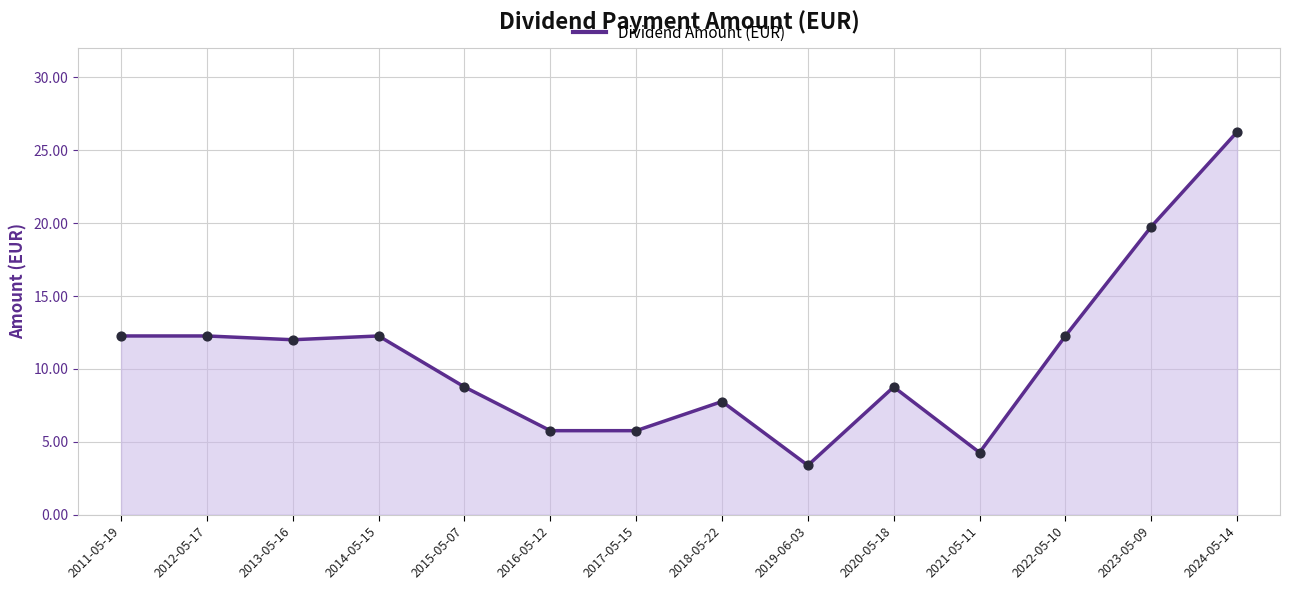

What is the change in value from 2015-05-07 to 2024-05-14?

+17.5